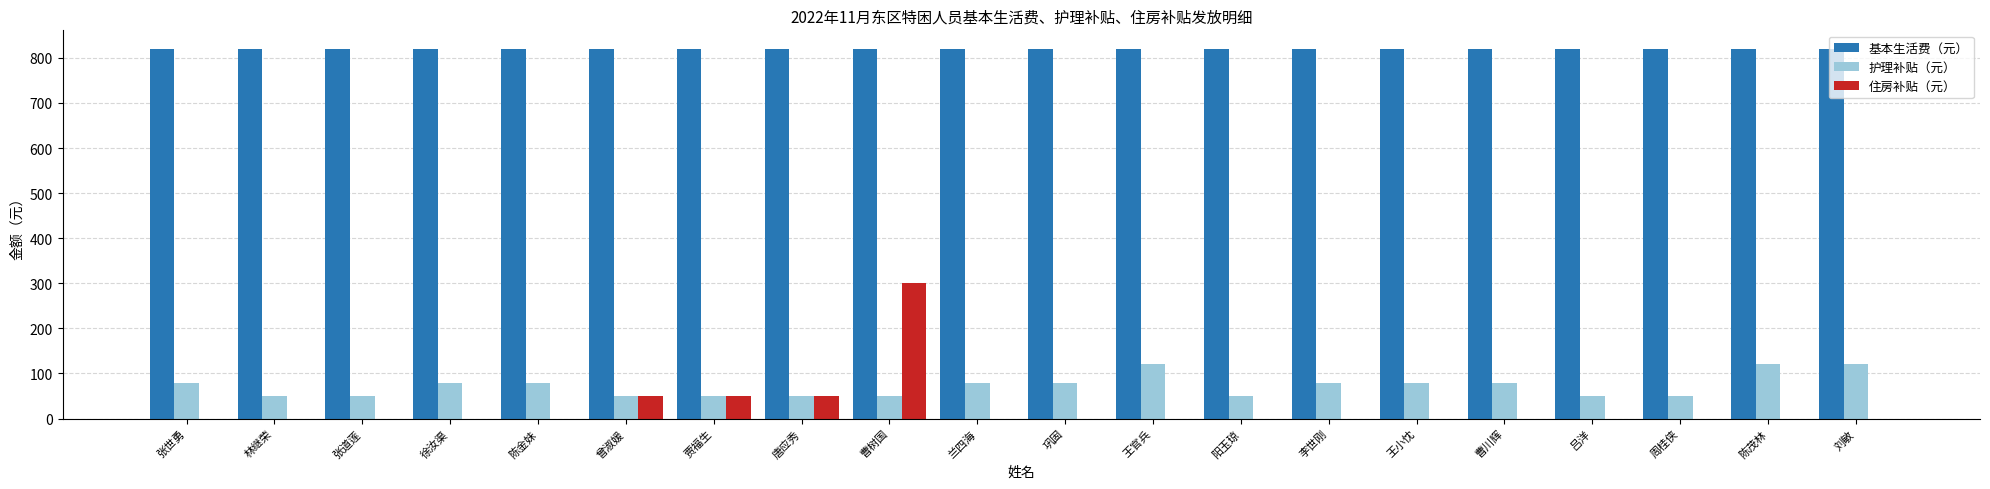

What is the sum of the 住房补贴（元） values at 巩固 and 曾淑媛?

50